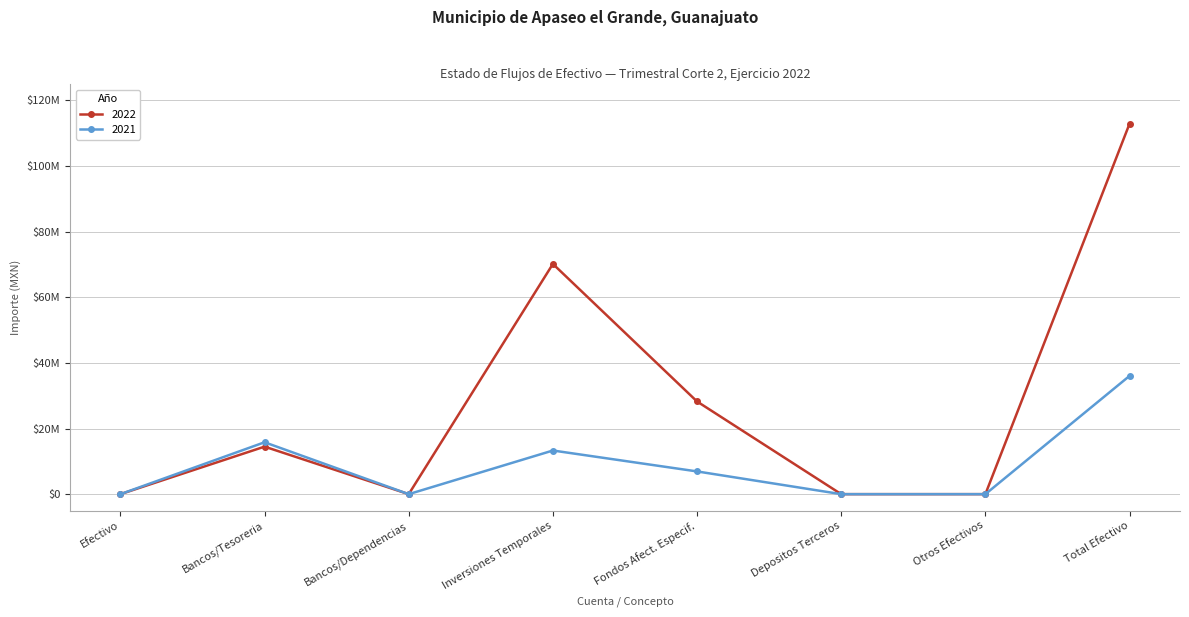

What are all the series names shown in the legend?

2022, 2021